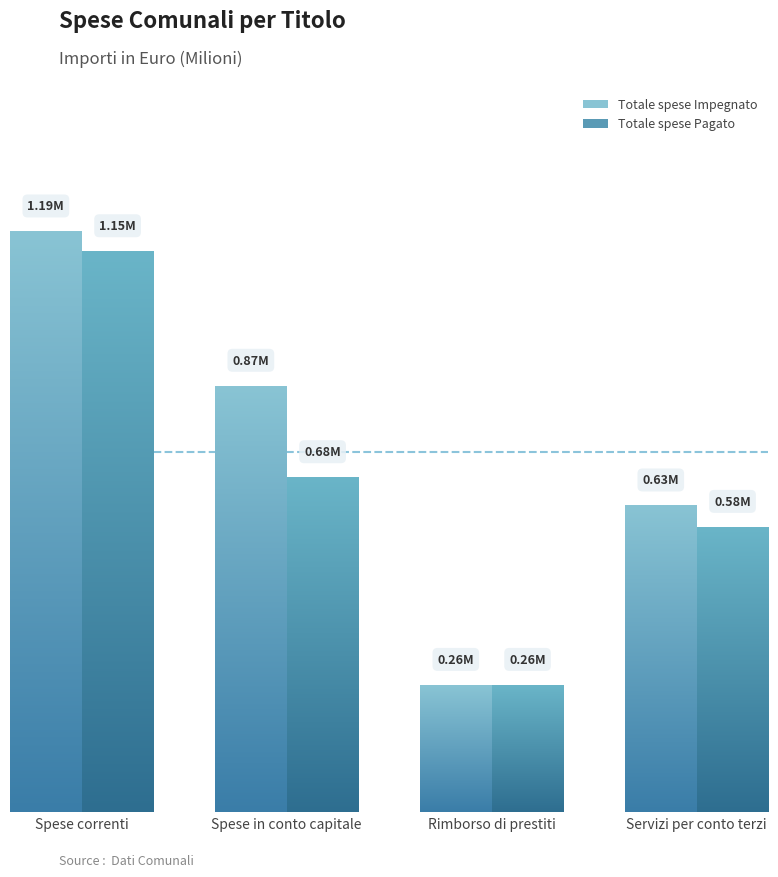

The Totale spese Impegnato series shows 870772.7 at Spese in conto capitale. True or false?

True